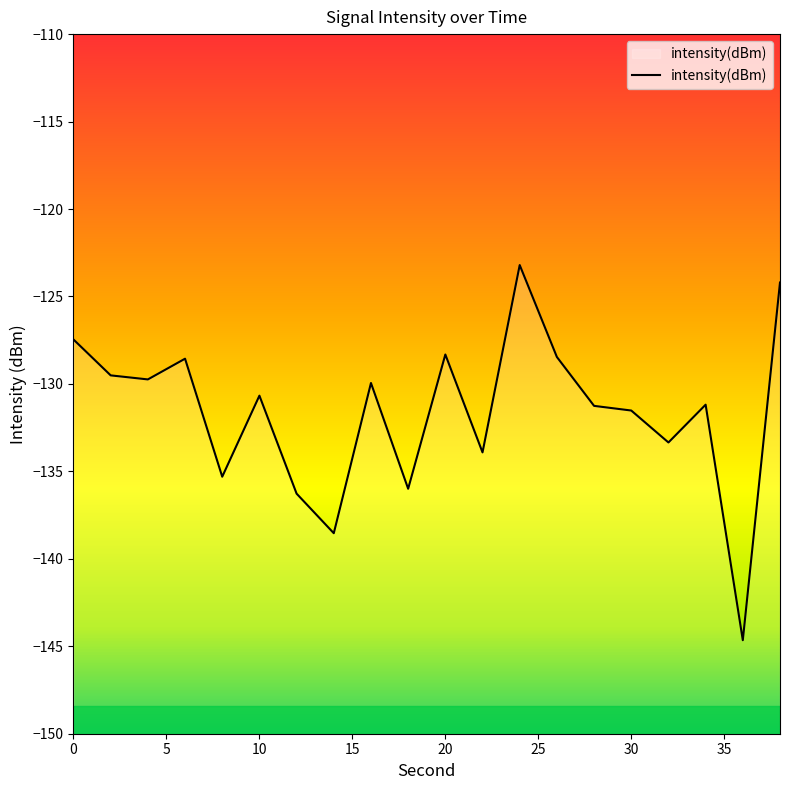

The chart shows a value of -180.3 at 30. True or false?

False